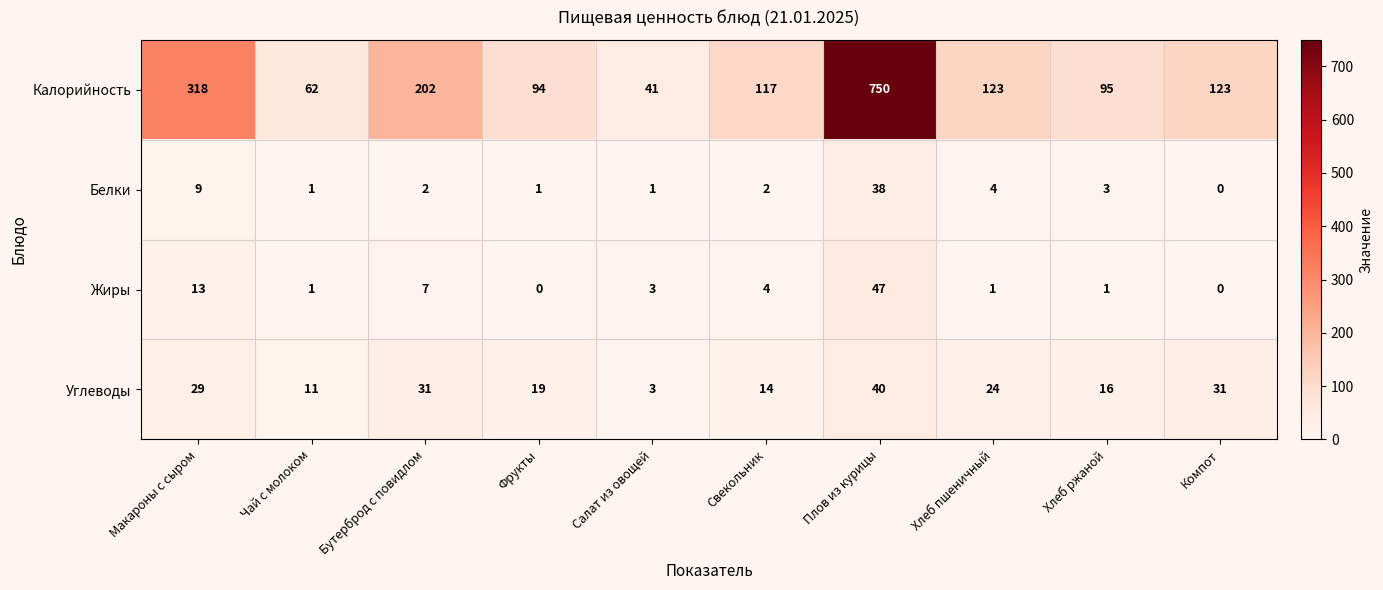

True or false: Калорийность has a value of 42 at Бутерброд с повидлом.

False